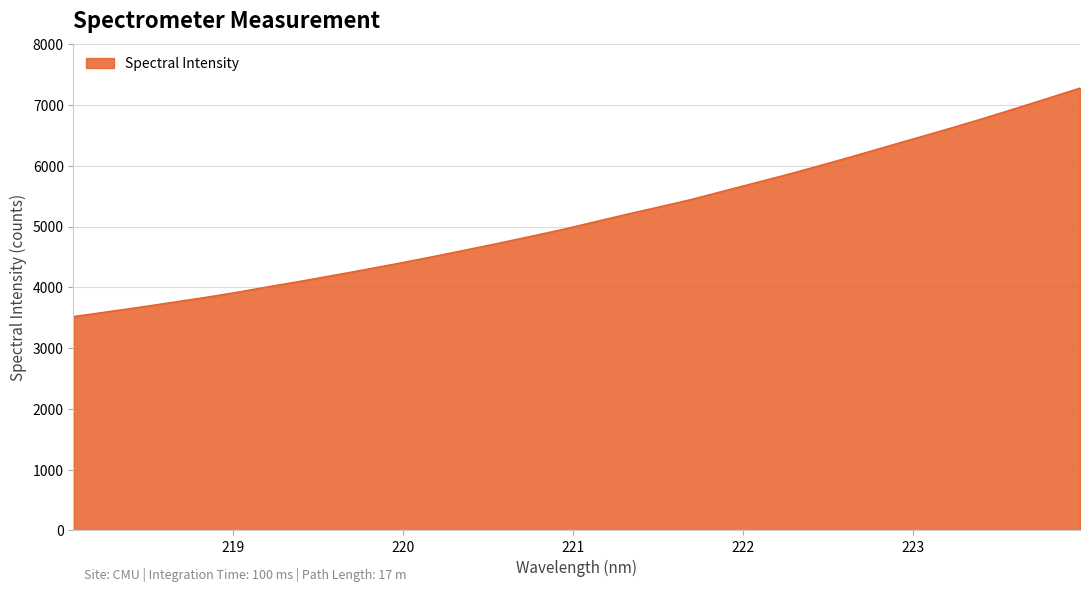

What is the smallest value displayed?

3519.0